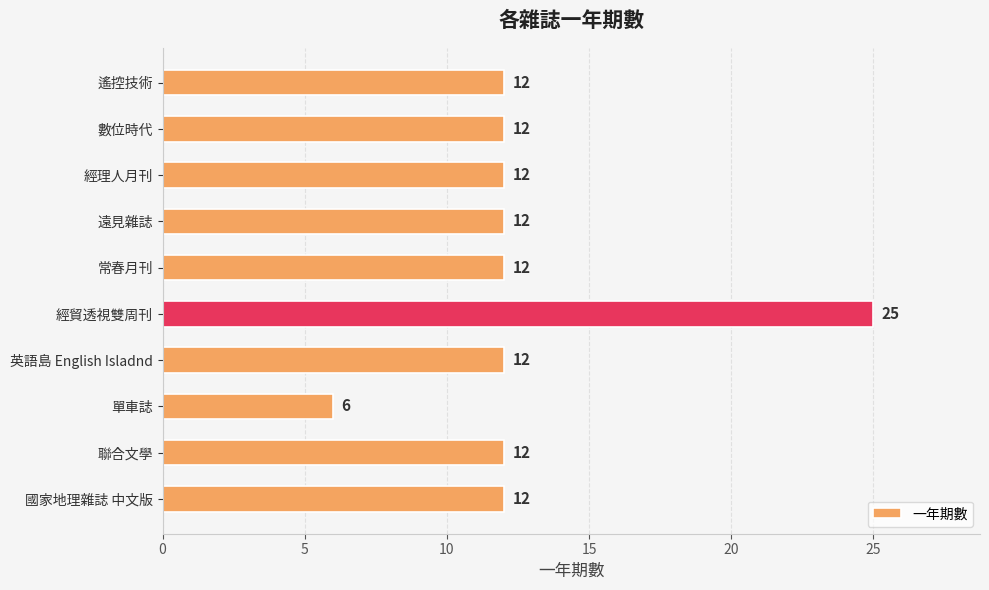

What is the difference between the maximum and minimum values?

19